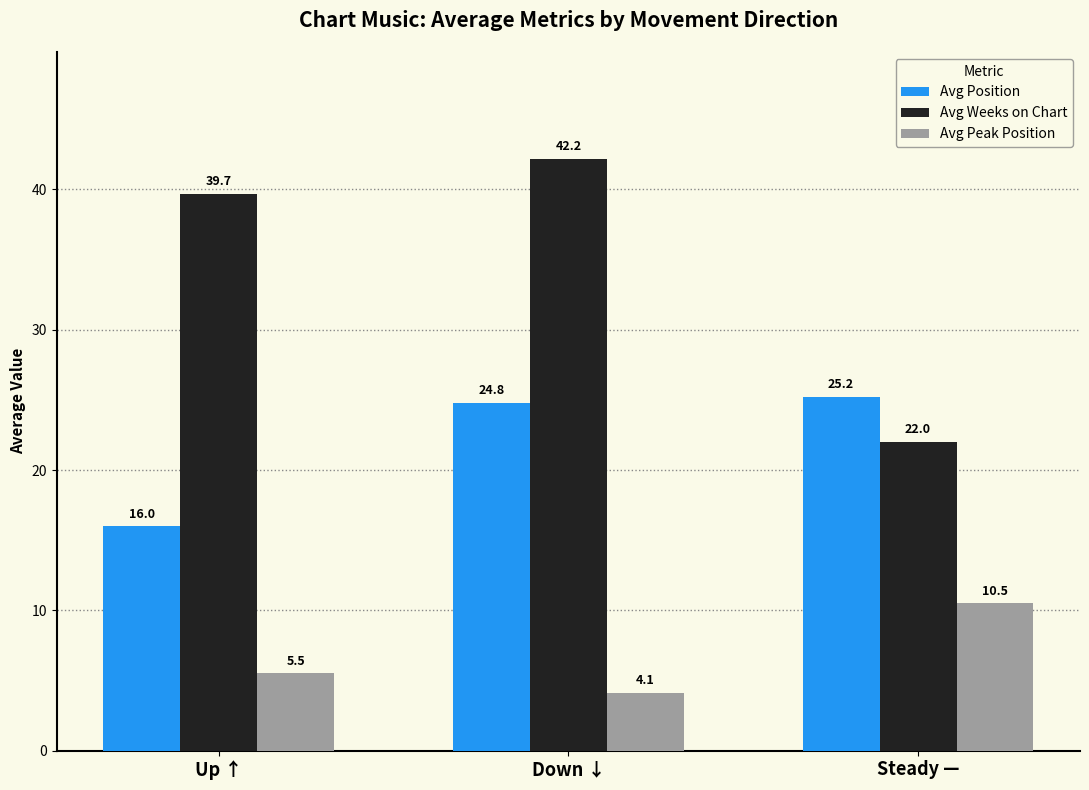

What is the approximate value of Avg Position at Up ↑?

16.0